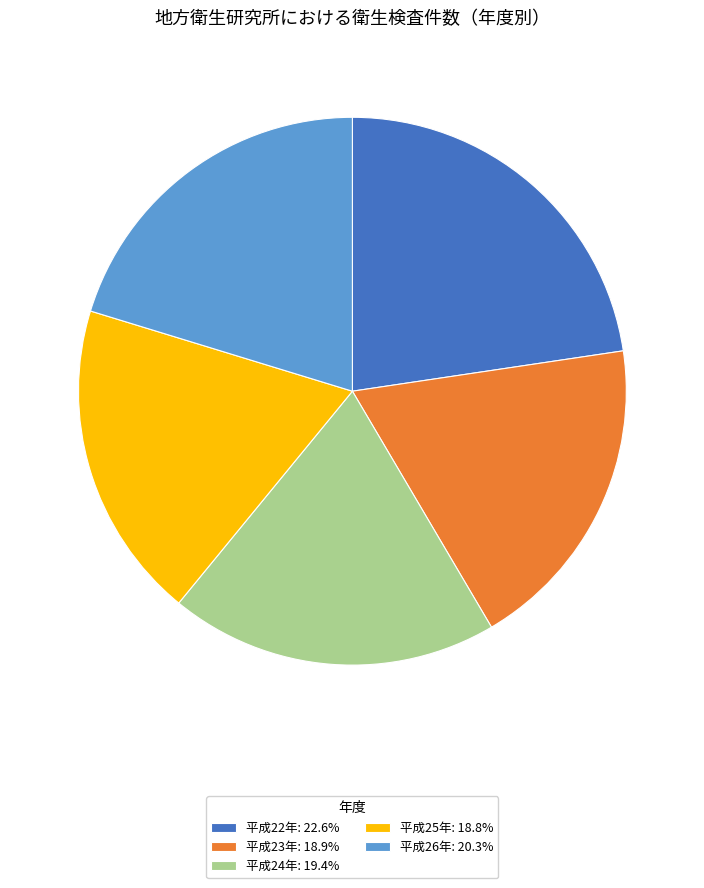

Is it true that 平成23年 is 25% of the pie?

False